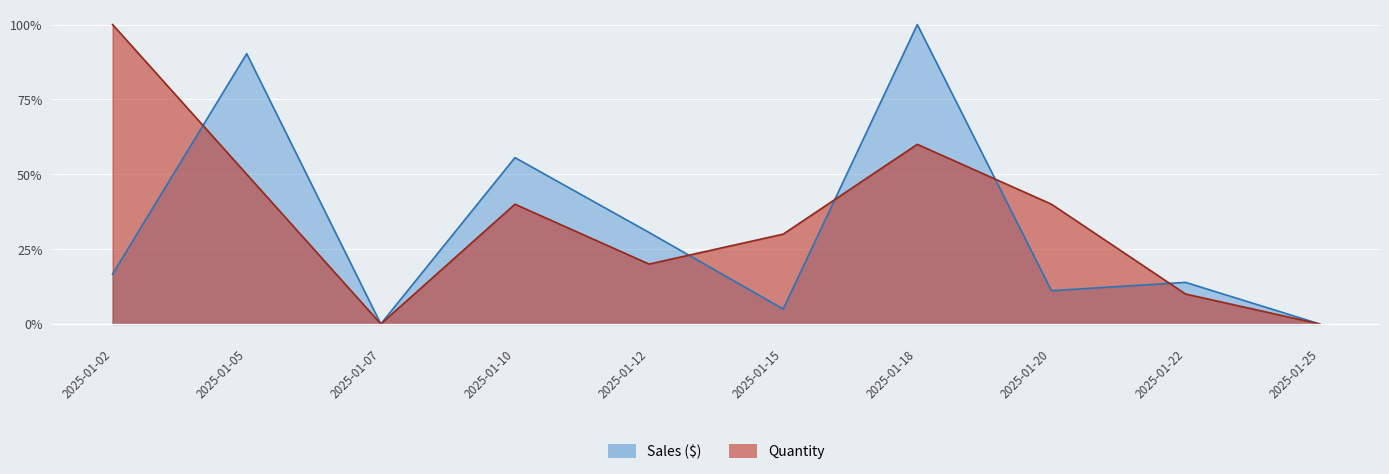

Where is the first local minimum for Sales ($)?

2025-01-07